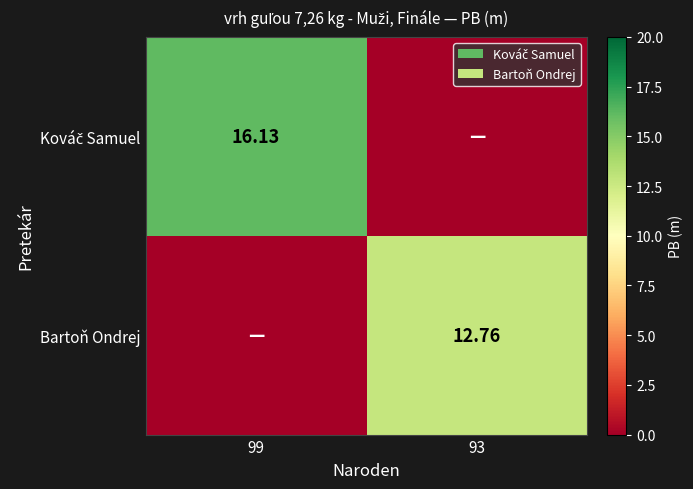

What is the difference between the highest and lowest values at 99?

16.1